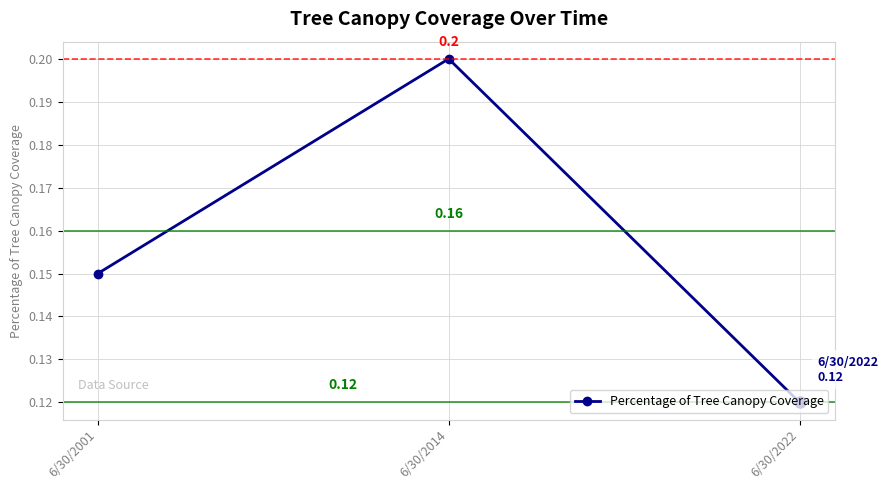

Between 6/30/2022 and 6/30/2014, which is larger?

6/30/2014